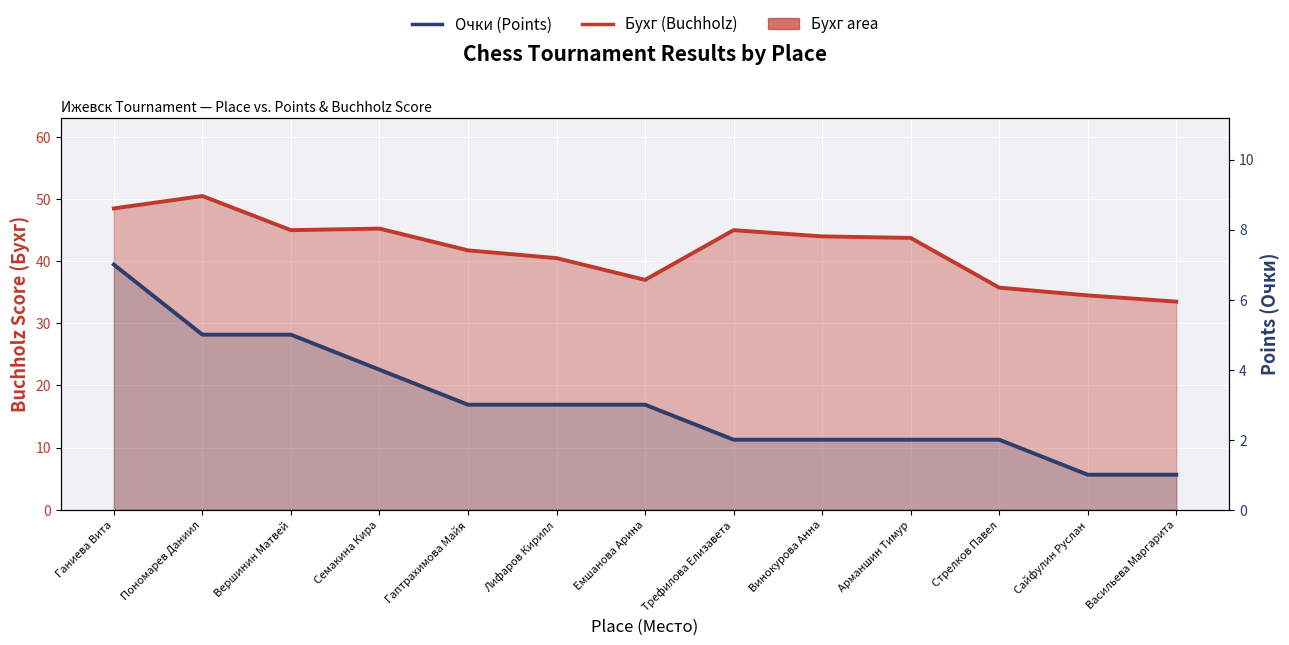

The value of Очки (Points) at Трефилова Елизавета is 1.1. True or false?

False